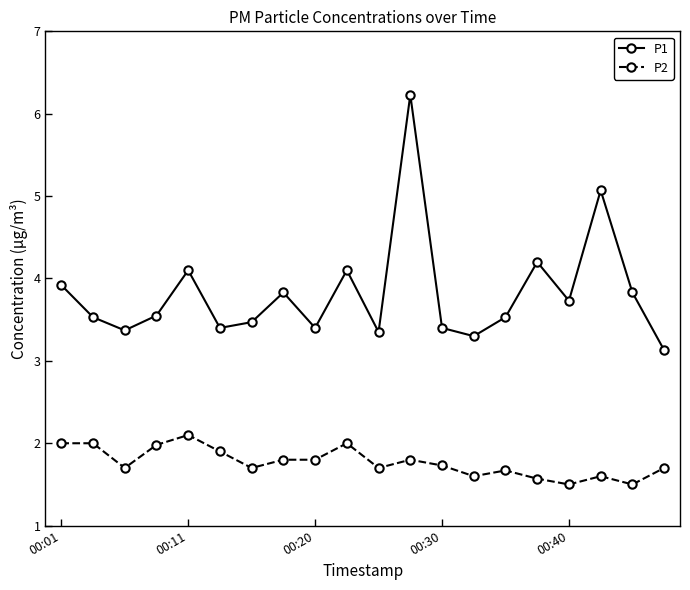

At how many categories does at least one series exceed 5?

2